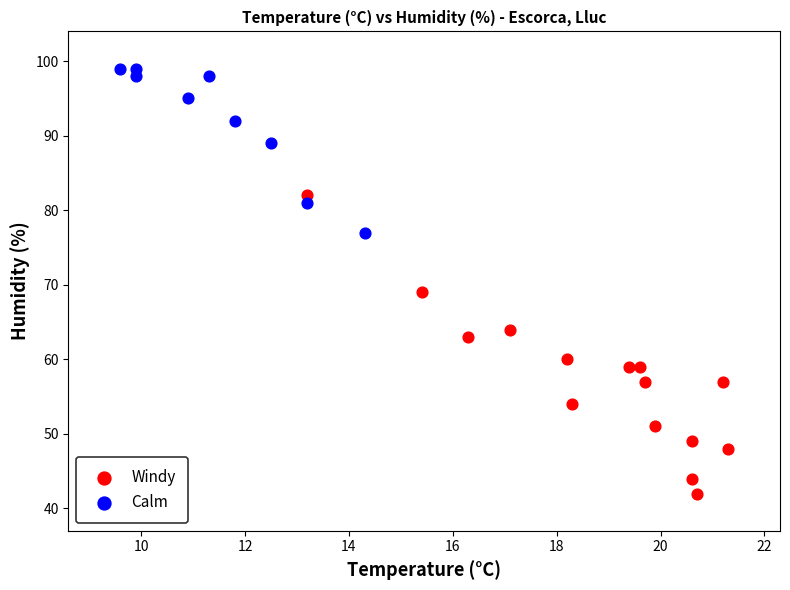

Which series reaches the maximum Y coordinate?

Calm